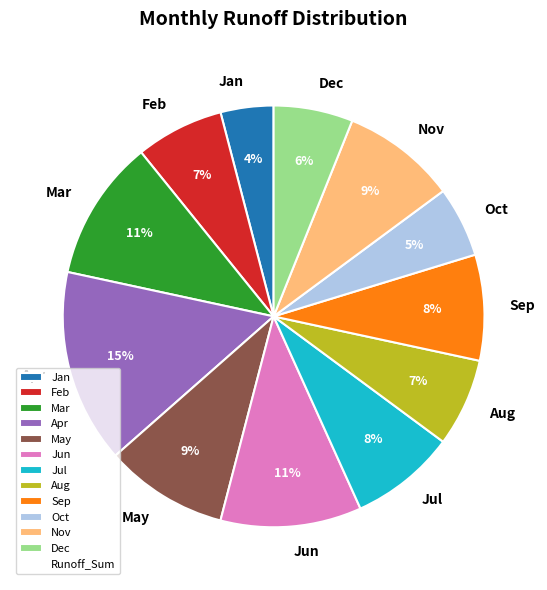

Do Jan and Dec together represent more than half of the pie?

No